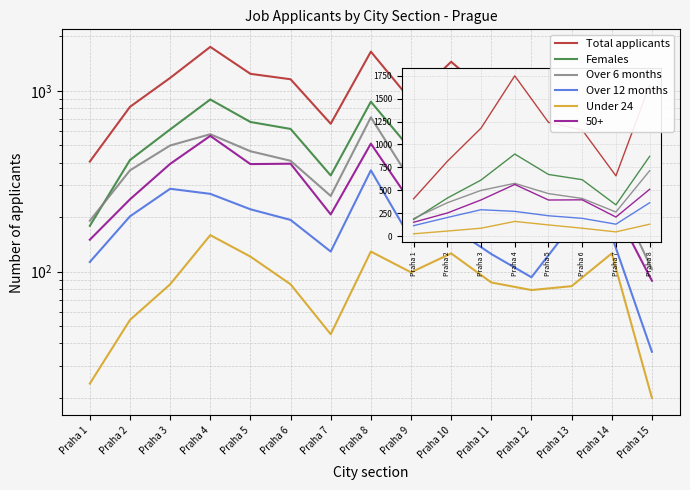

The value of Under 24 at Praha 13 is 42. True or false?

False